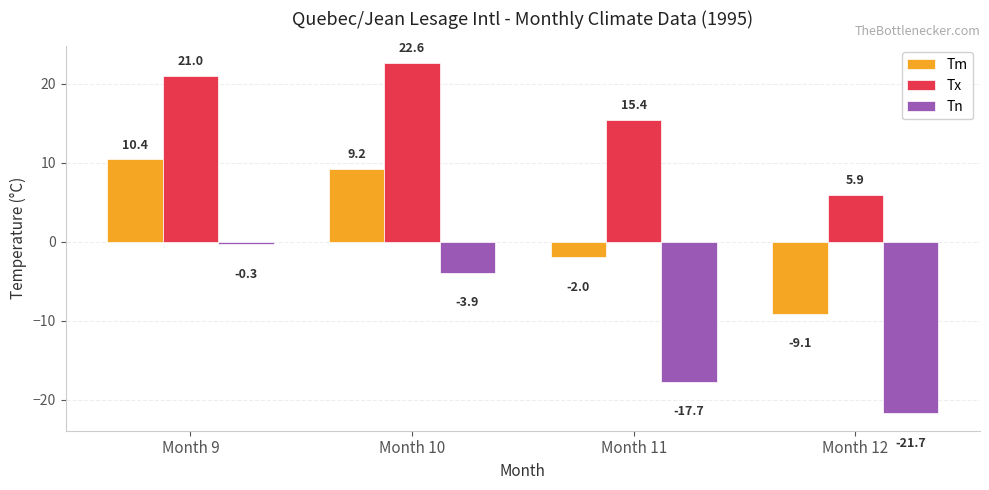

What is the difference between the Tn values at Month 11 and Month 10?

13.8